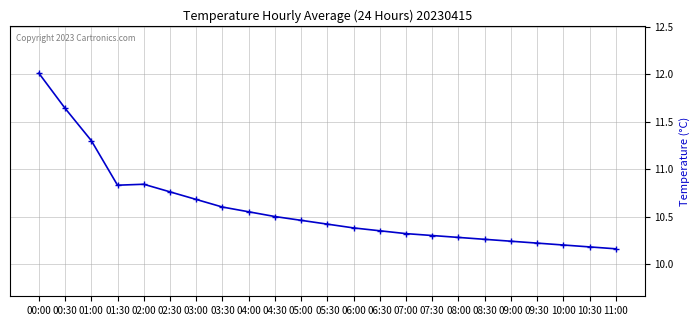

The value at 08:30 is 10.3. True or false?

True